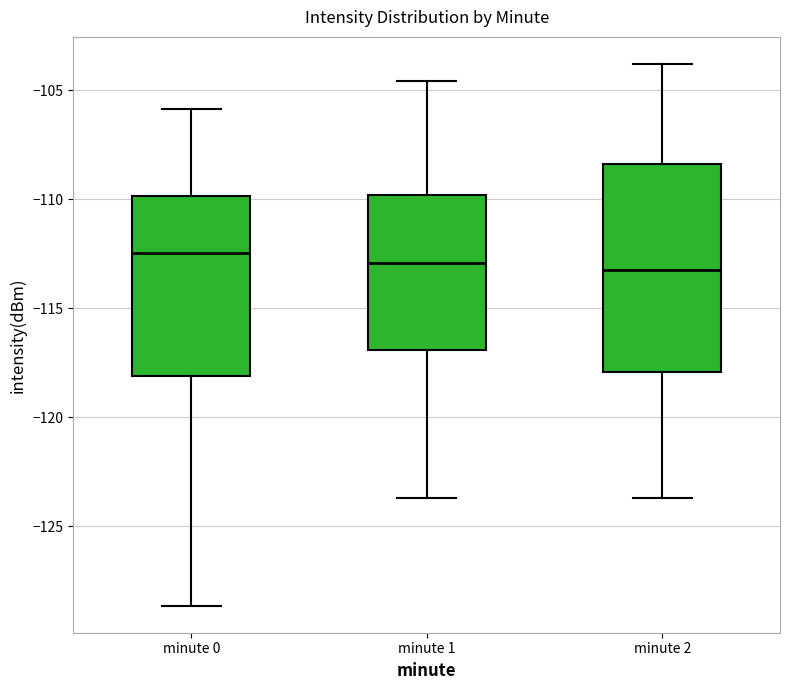

Reading left to right, read every box against the y-axis: the position of its median line, the range the box covers, and the ends of its whiskers. The values are not printed on the chart, so give them approximately, as read against the axis.

minute 0: median -112.5, box -118.0 to -110.0, whiskers -128.5 to -106.0
minute 1: median -113.0, box -117.0 to -110.0, whiskers -123.5 to -104.5
minute 2: median -113.0, box -118.0 to -108.5, whiskers -123.5 to -104.0